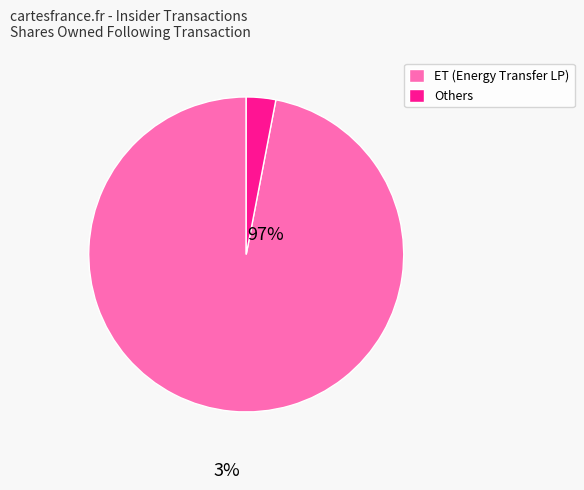

How many slices are in this pie chart?

2